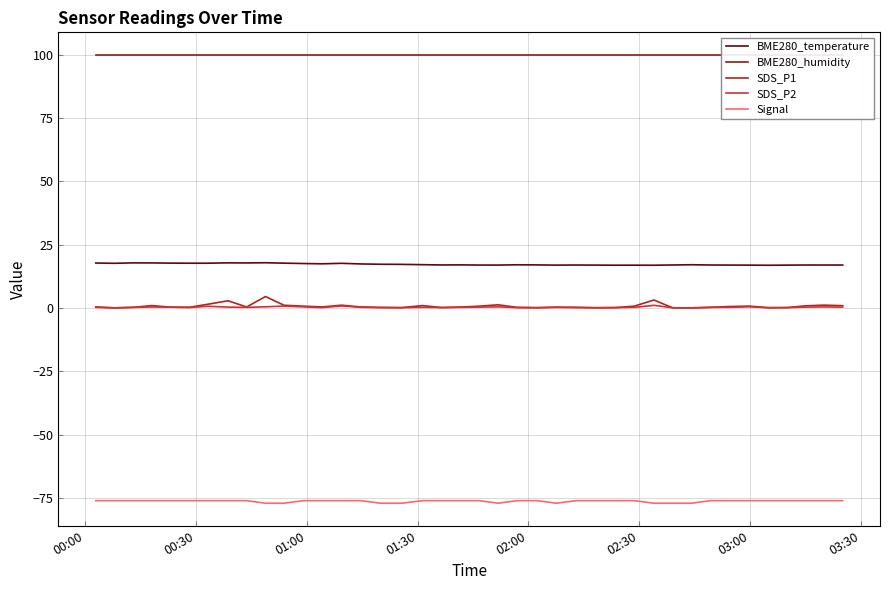

True or false: Signal and BME280_temperature cross at least once.

False